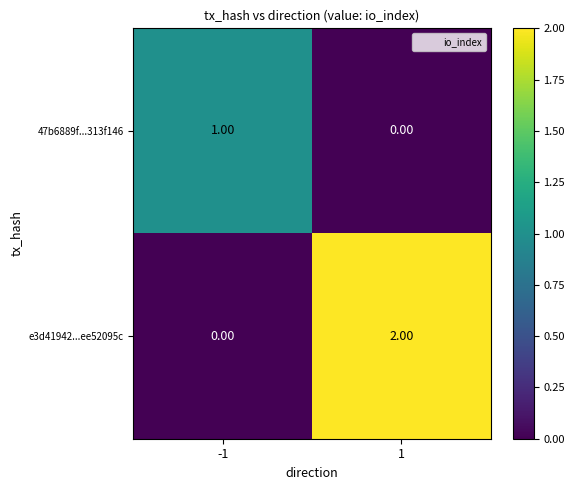

At -1, list the series in order from smallest to largest.

e3d41942...ee52095c, 47b6889f...313f146